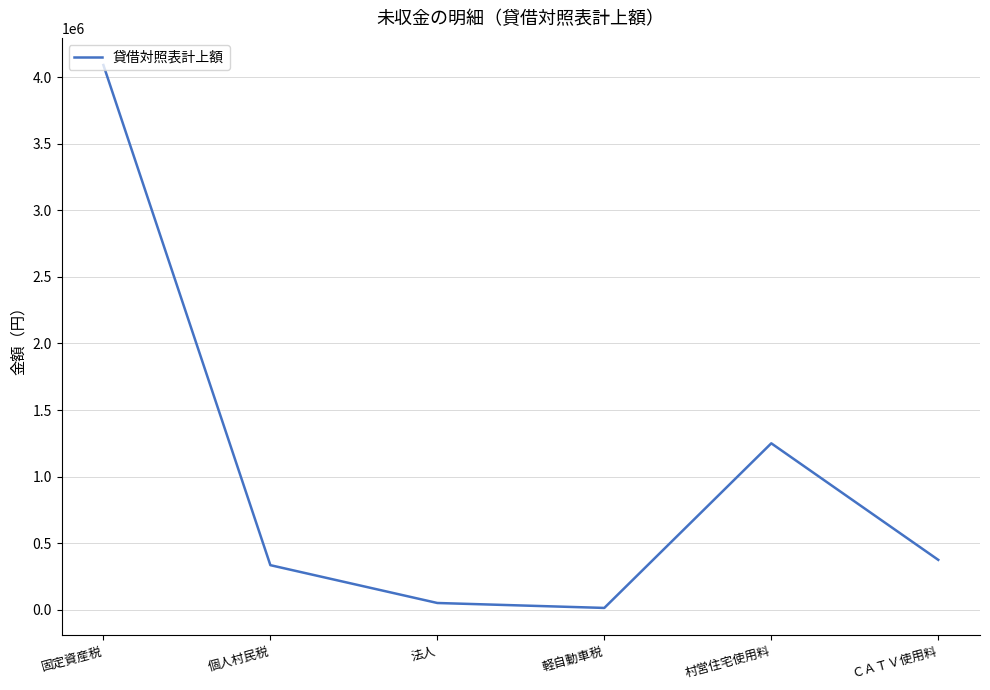

True or false: the data shows 50000 at 法人.

True